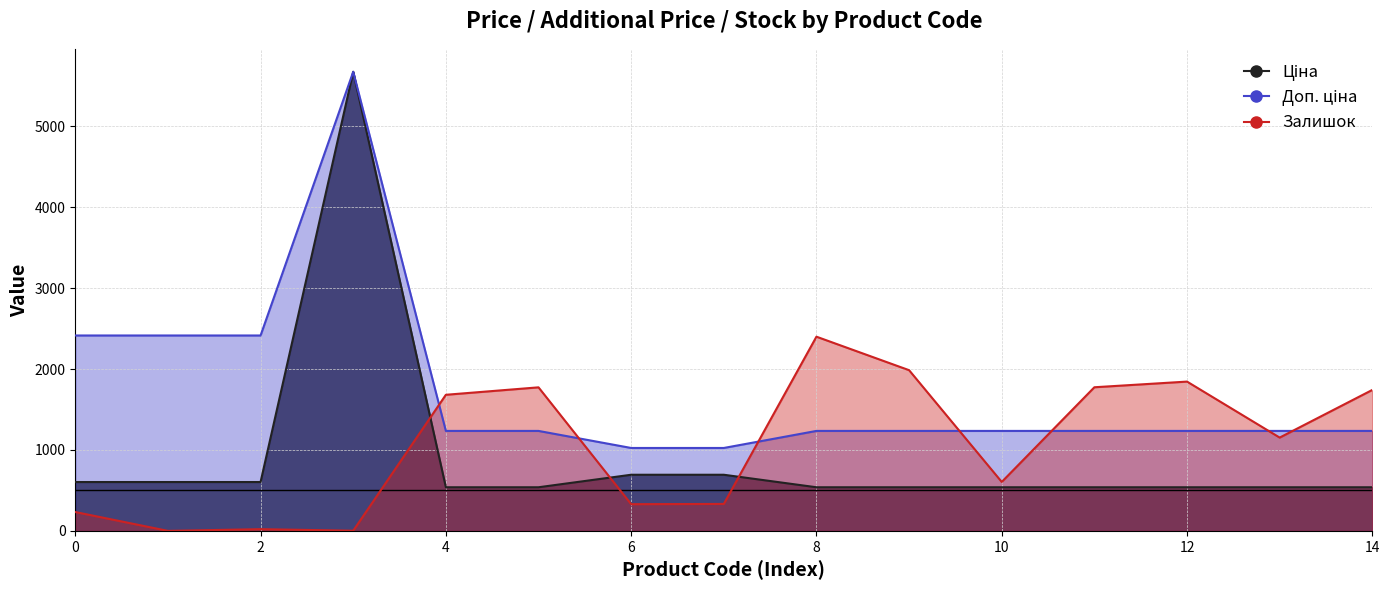

What is the sum of all Залишок values?

15881.0